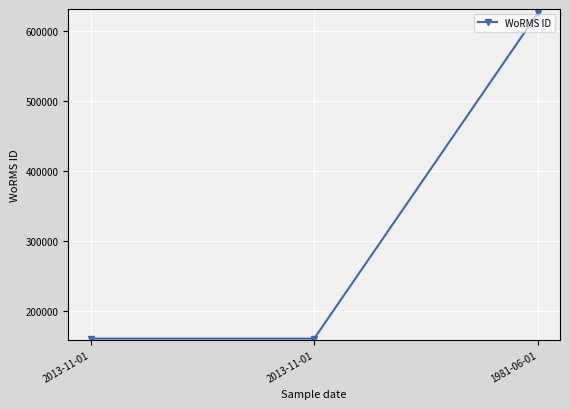

Which has a higher value, 1981-06-01 or 2013-11-01?

1981-06-01